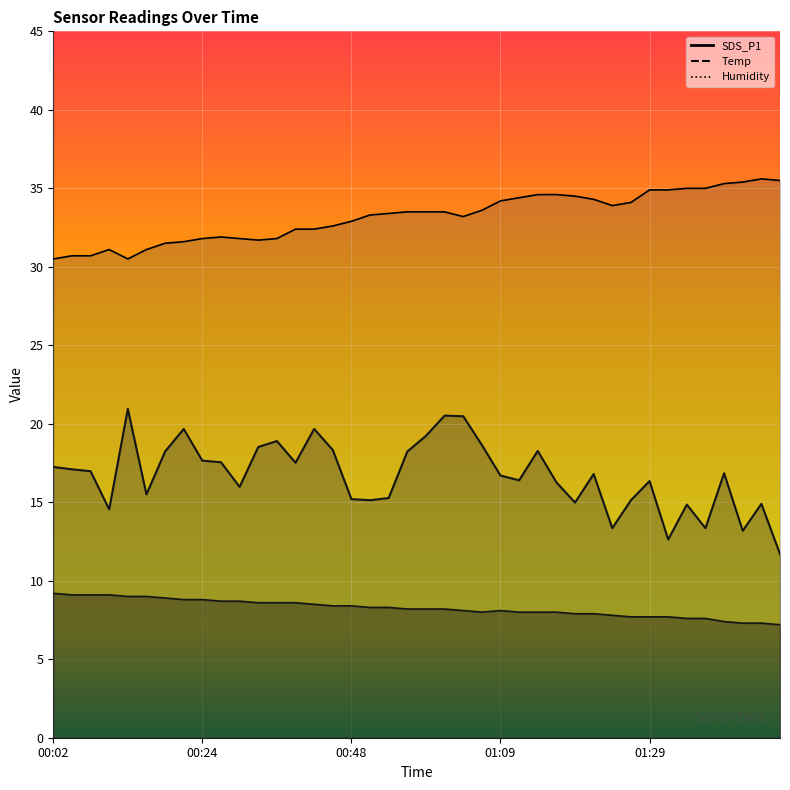

What is the difference between the maximum and minimum values in the Temp series?

2.0